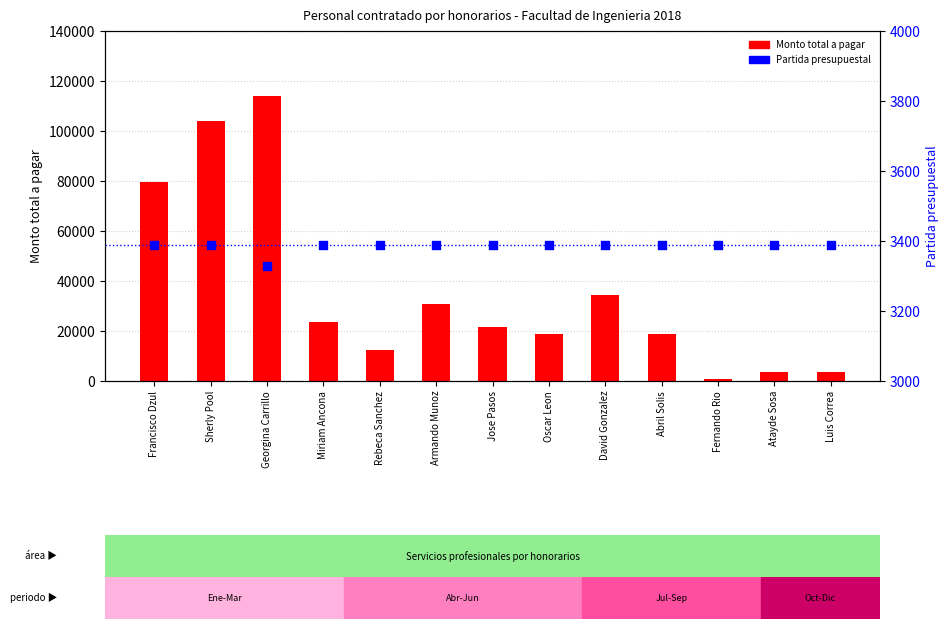

At which category is the sum across all series the highest?

Georgina Carrillo